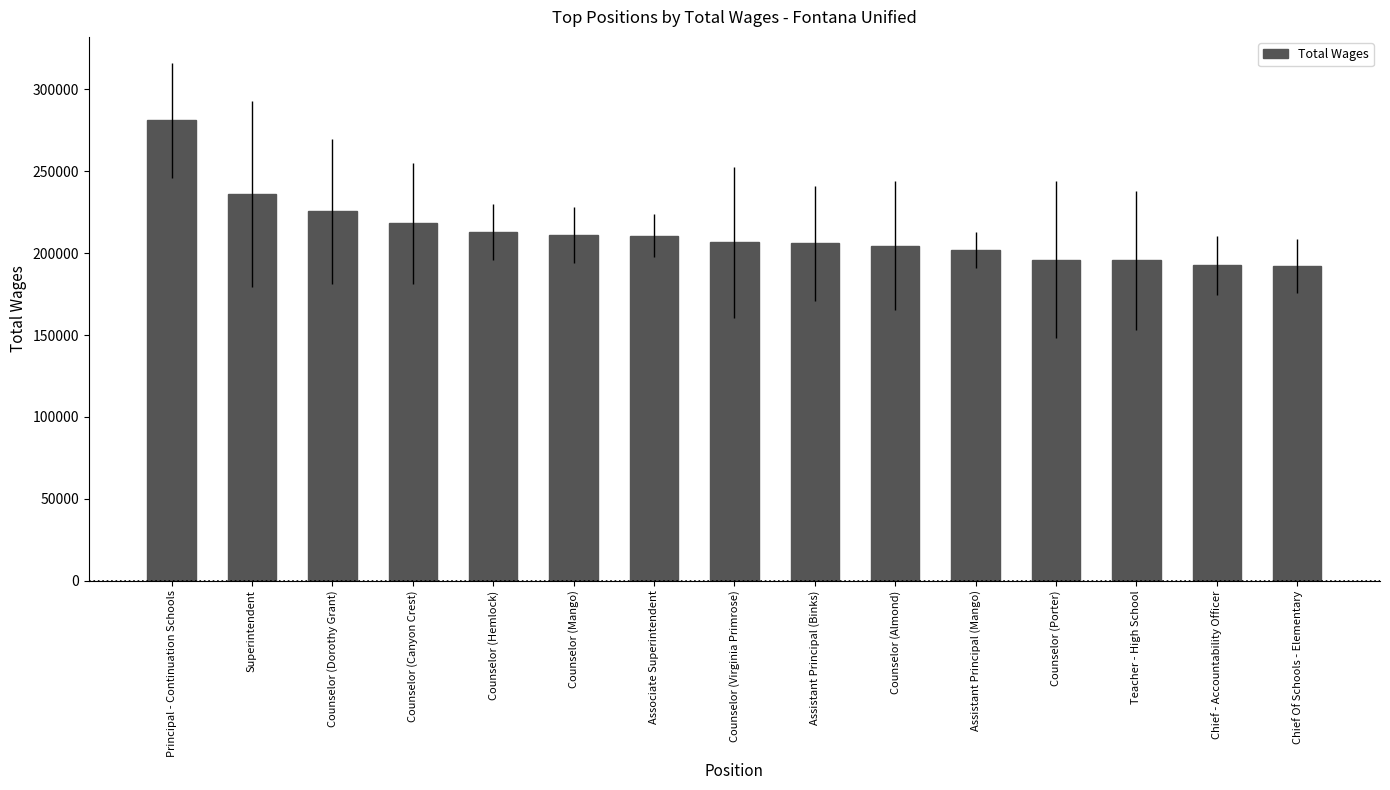

What is the difference between the values at Counselor (Canyon Crest) and Counselor (Mango)?

7296